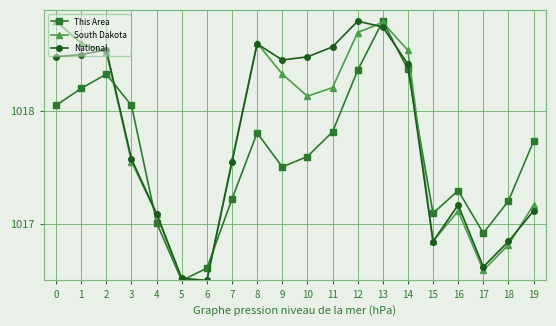

At 11, list the series in order from largest to smallest.

National, South Dakota, This Area